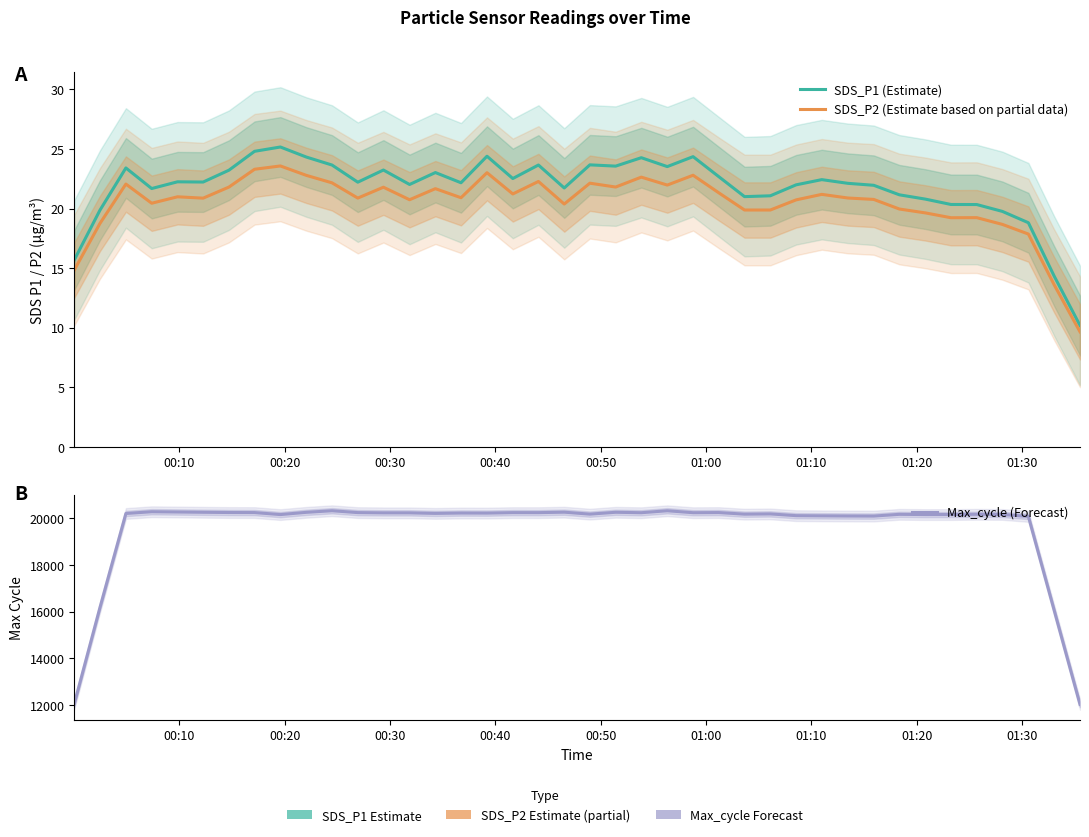

How many interior local valleys does the SDS_P2 (Estimate based on partial data) series have?

10